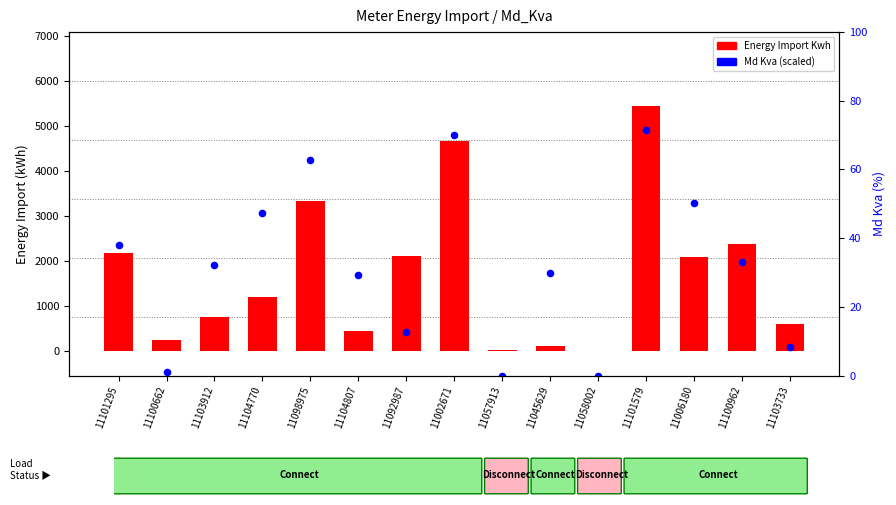

Which series has the largest Y range (max minus min)?

Energy_Import_Kwh